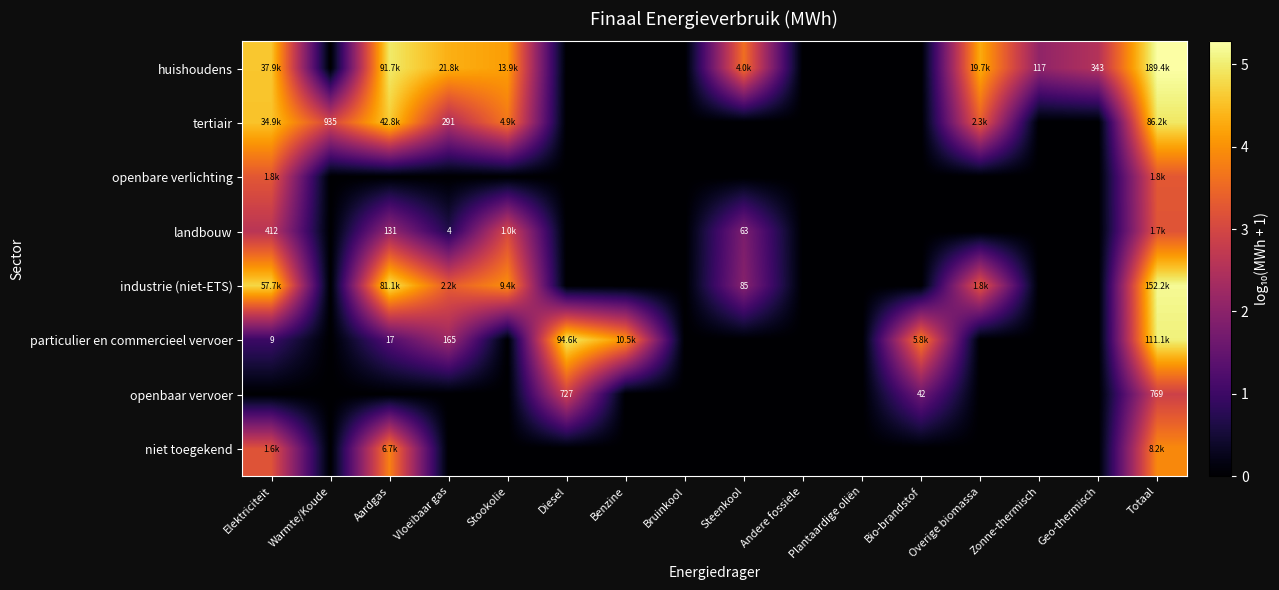

Which series has the largest total across all categories?

huishoudens